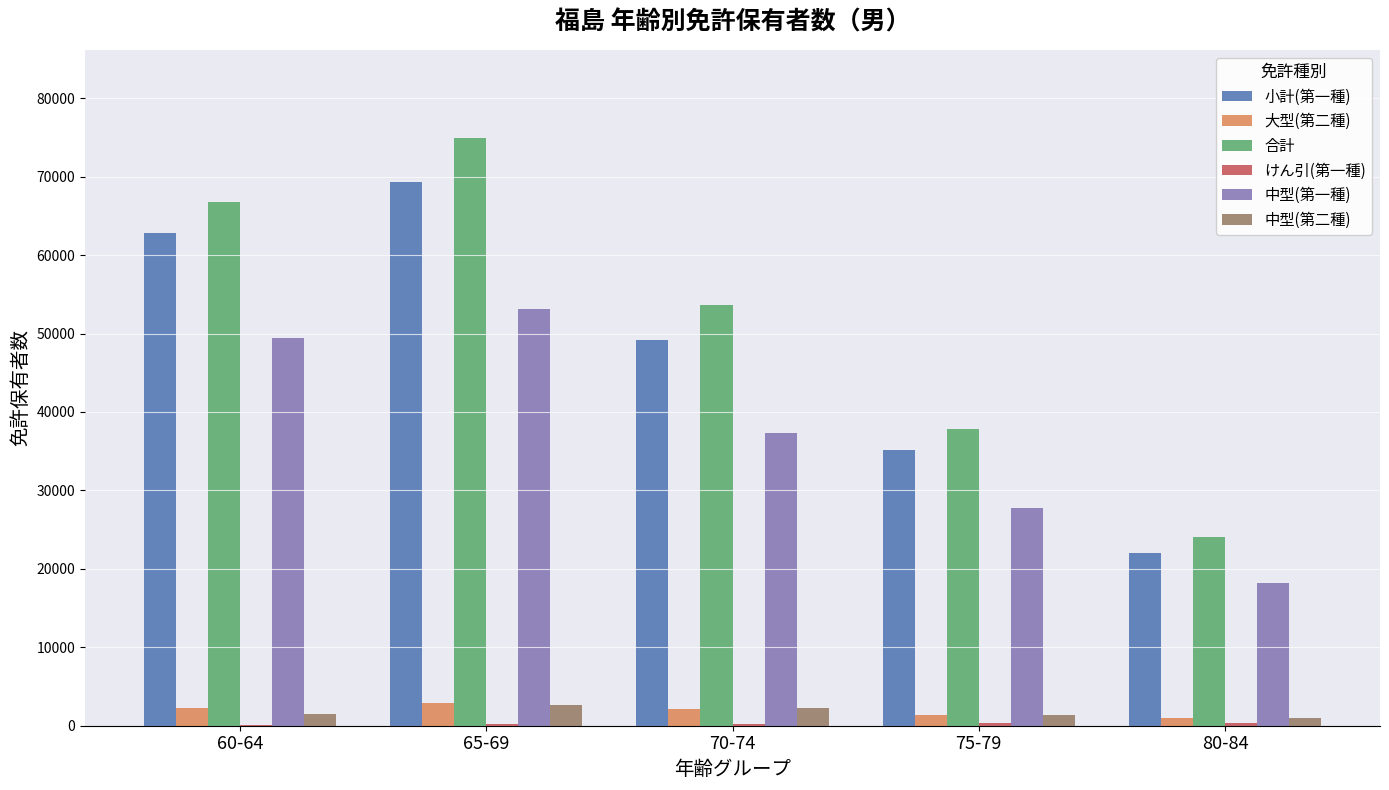

Which label corresponds to the largest value in the chart?

65-69